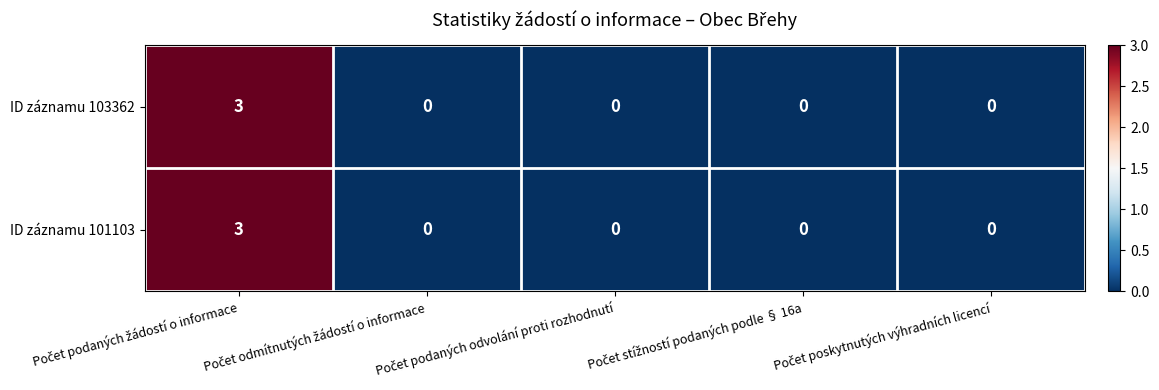

What is the maximum value for ID záznamu 103362?

3